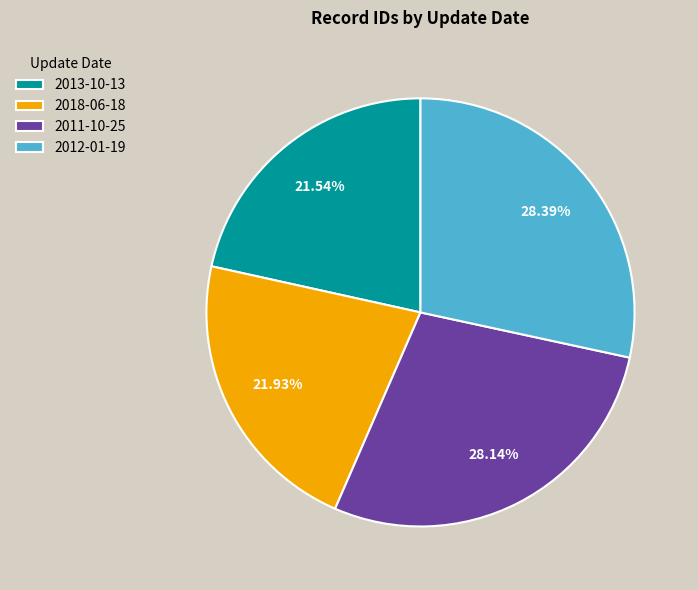

To the nearest percent, what is the average slice percentage?

25%